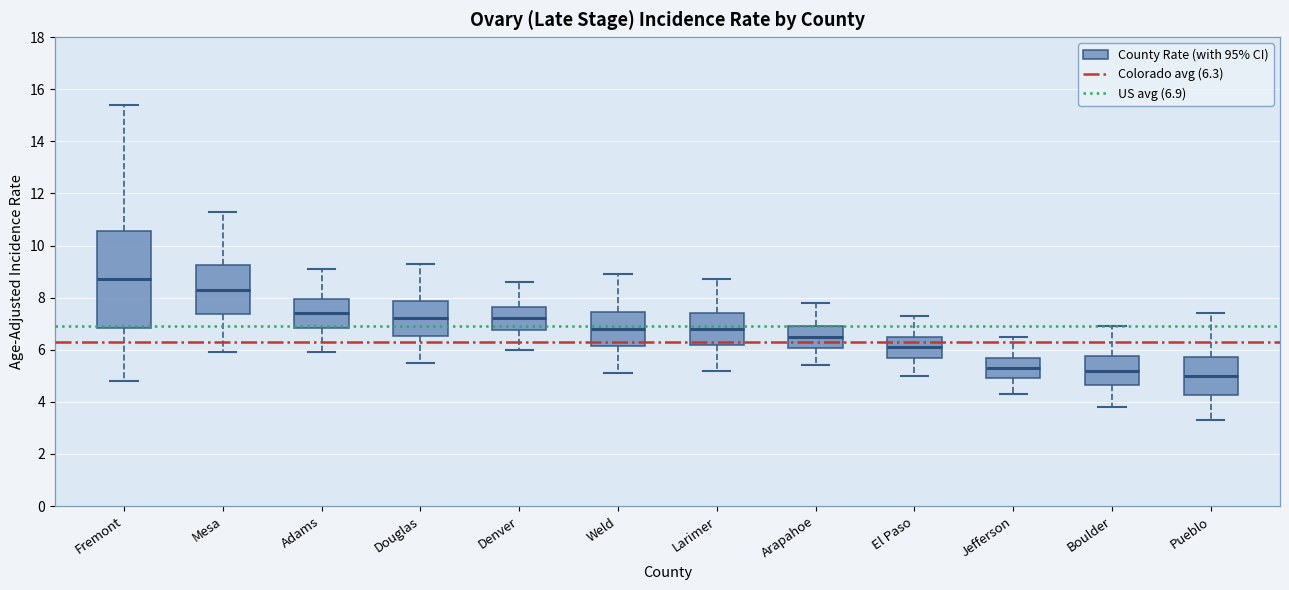

Where is the upper edge of the box for Boulder on the y-axis? The values are not printed on the chart, so give them approximately, as read against the axis.

5.8